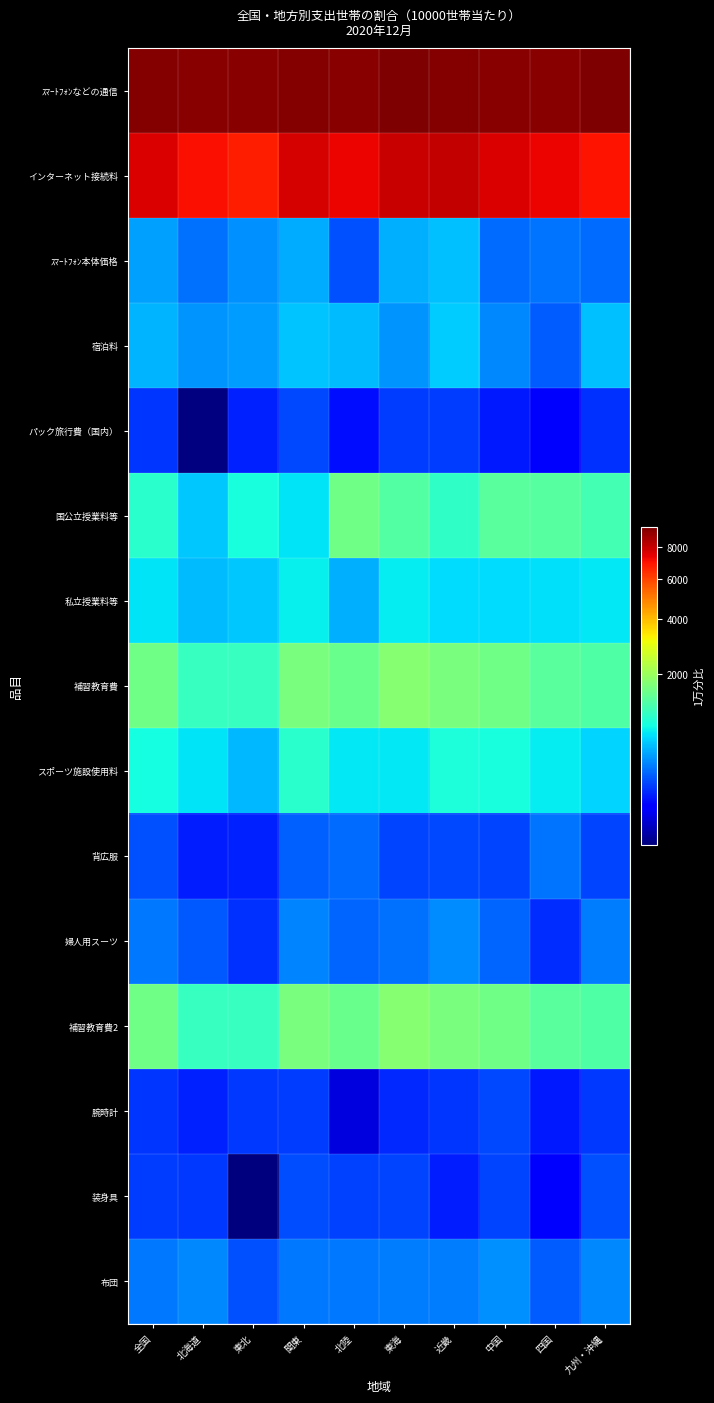

The value of 補習教育費 at 関東 is 801.5. True or false?

False